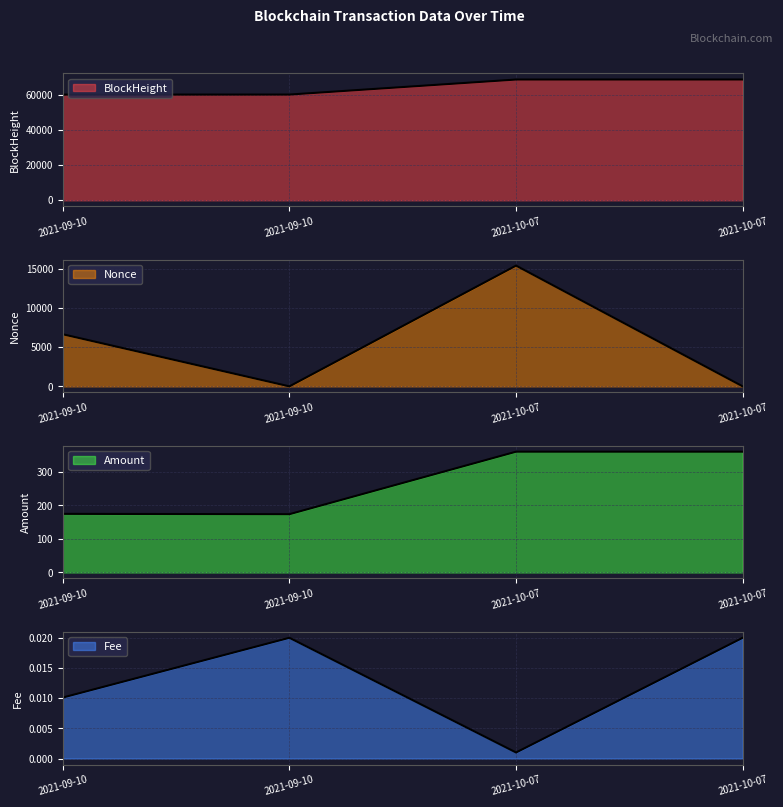

Count the number of data series in this chart.

4